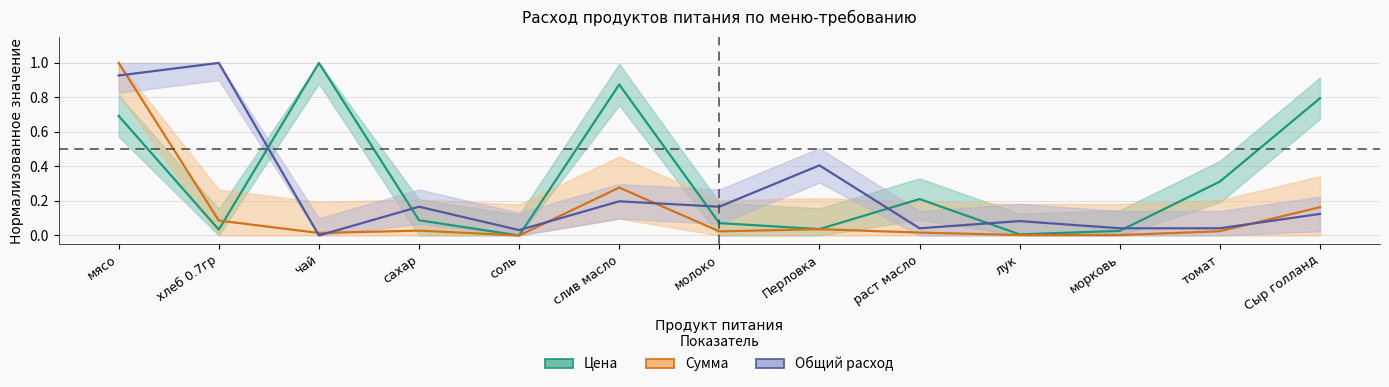

At how many categories does at least one series exceed 0?

13